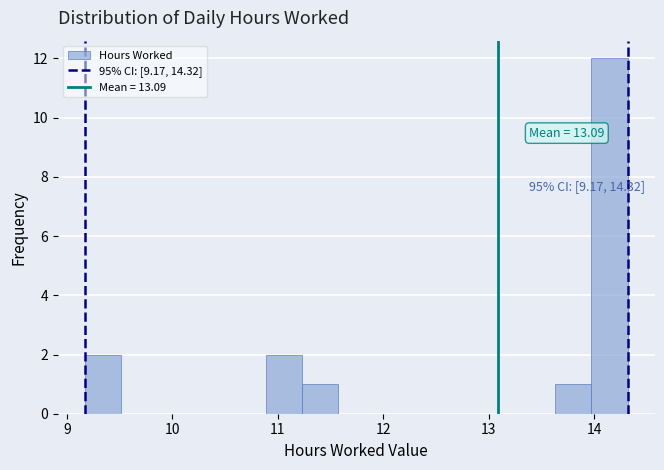

Read against the x-axis, roughly where is the centre of the tallest bar?

14.1